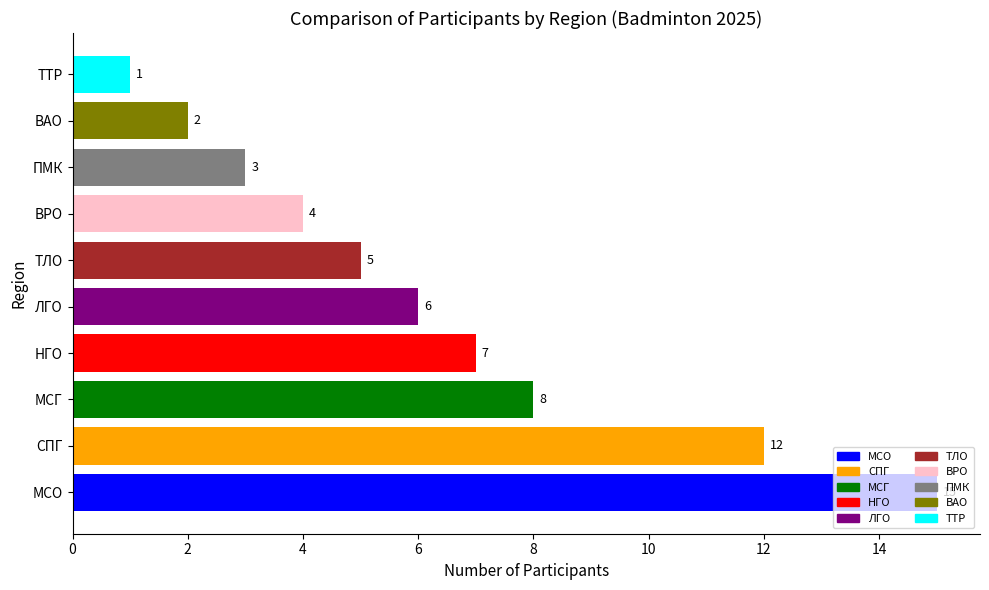

Is it true that the value at ТТР is 1?

True